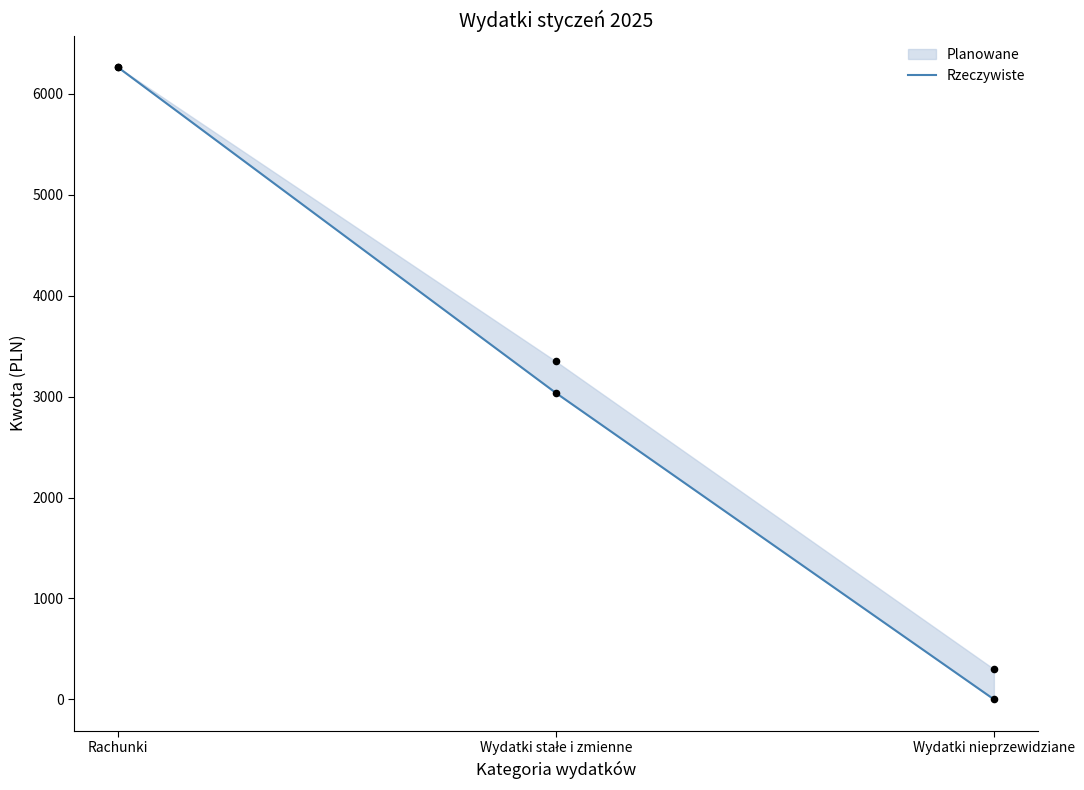

Which has a higher value, Wydatki nieprzewidziane or Wydatki stałe i zmienne?

Wydatki stałe i zmienne